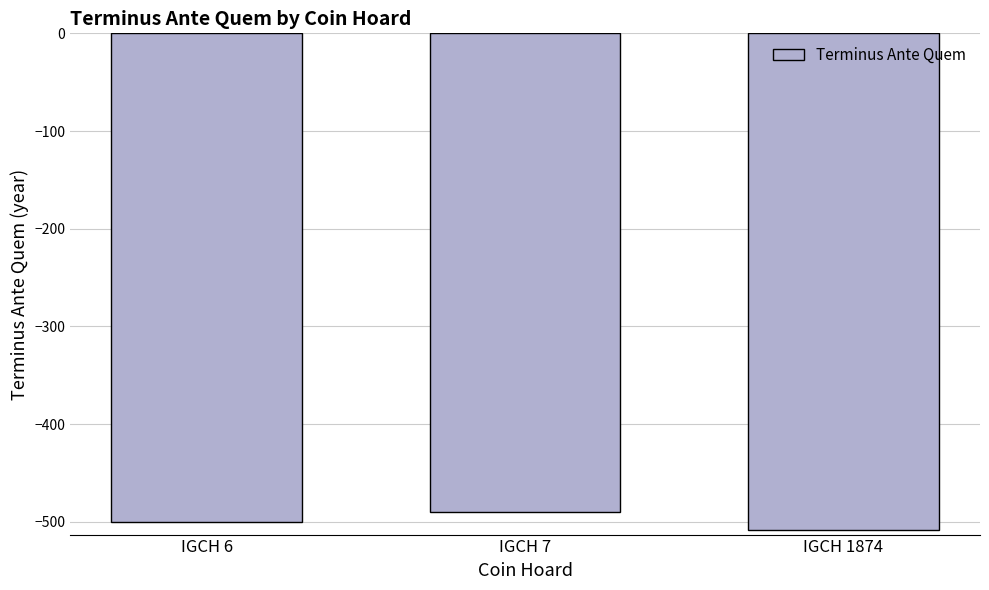

What is the change in value from IGCH 6 to IGCH 1874?

-8